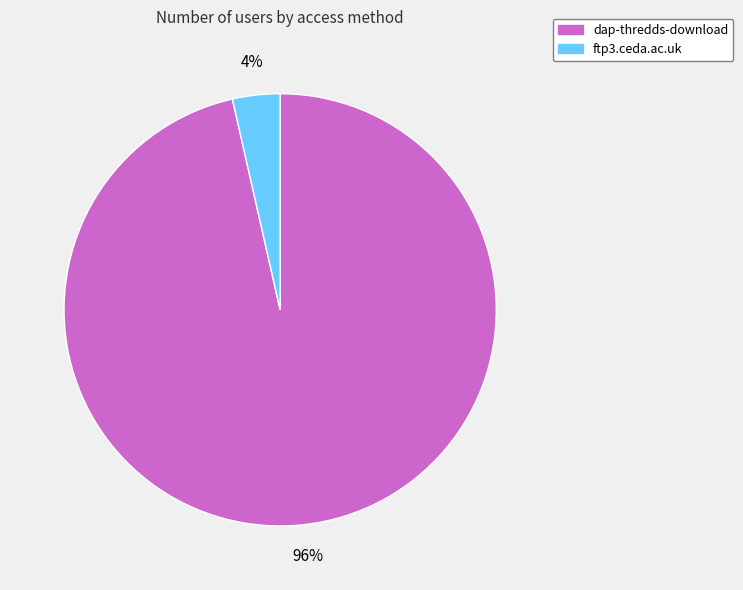

Is the sum of dap-thredds-download and ftp3.ceda.ac.uk greater than half?

Yes